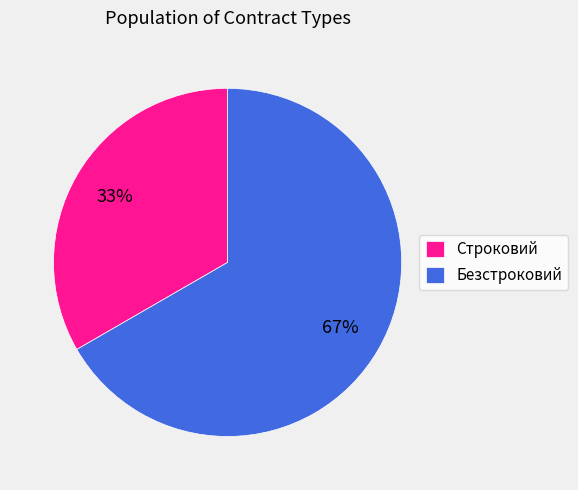

How many slices are in this pie chart?

2